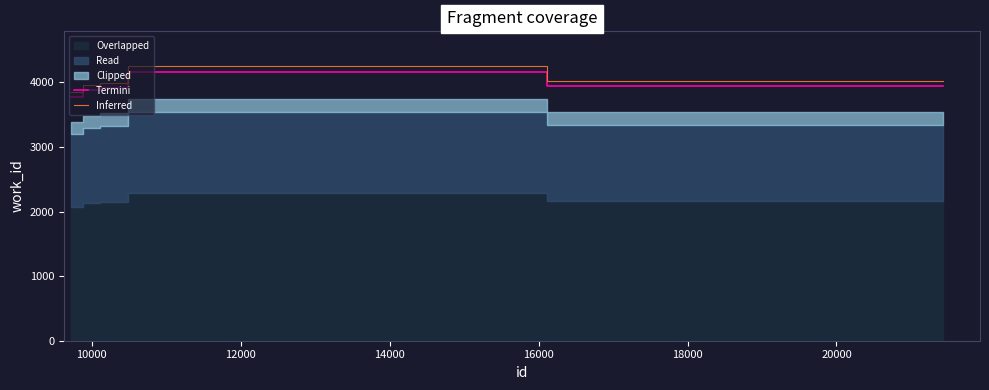

What is the highest value of the Inferred series?

4250.3